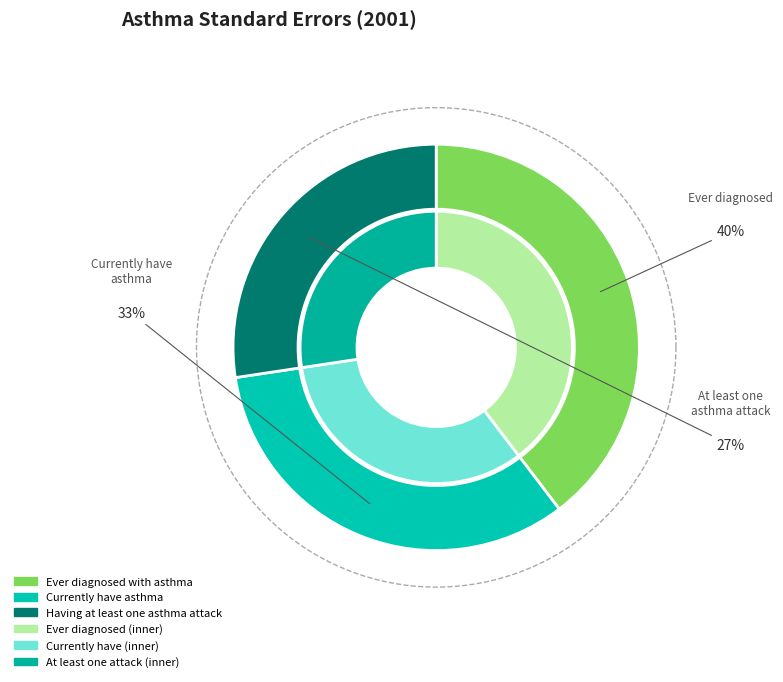

True or false: Currently have asthma accounts for 33% of the total.

True